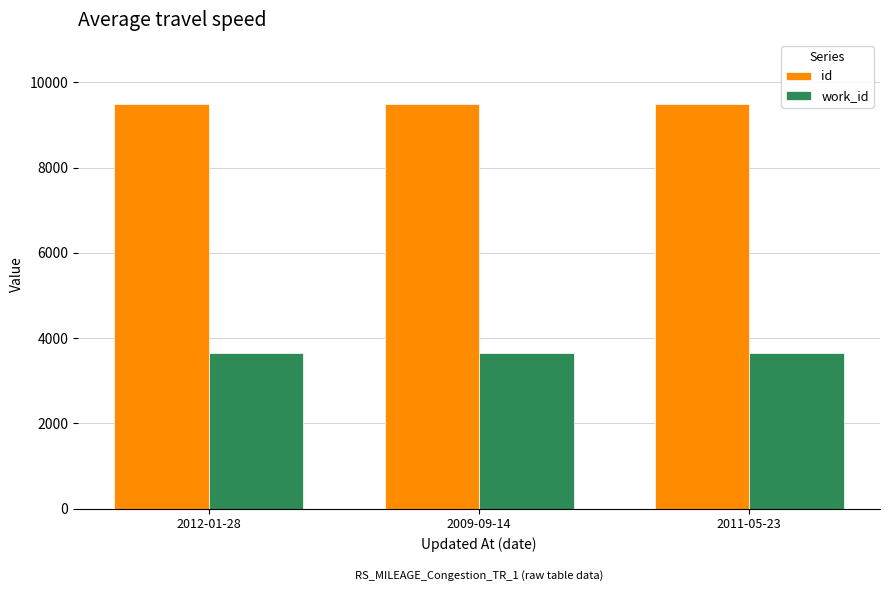

What is the difference between the id values at 2009-09-14 and 2011-05-23?

4